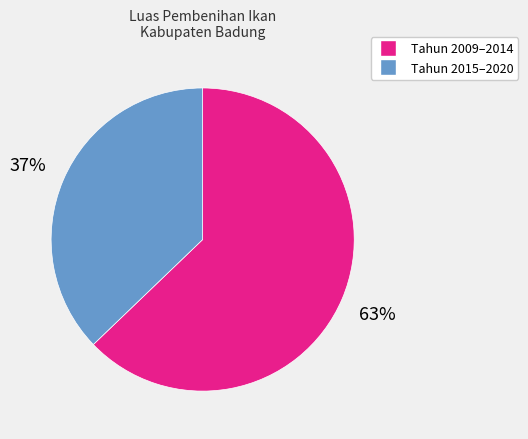

To the nearest percent, what portion does Tahun 2015–2020 represent?

37%